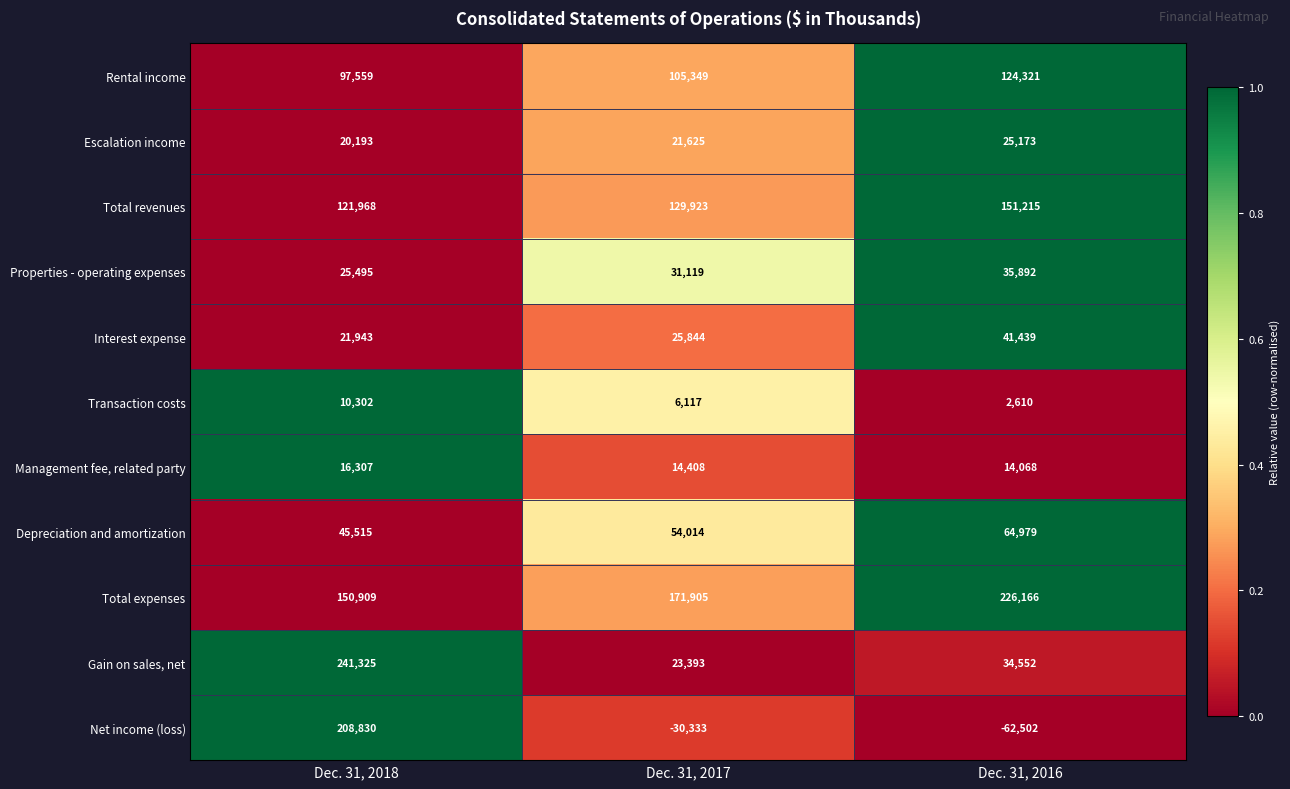

At which label is Gain on sales, net closest to 132359?

Dec. 31, 2016